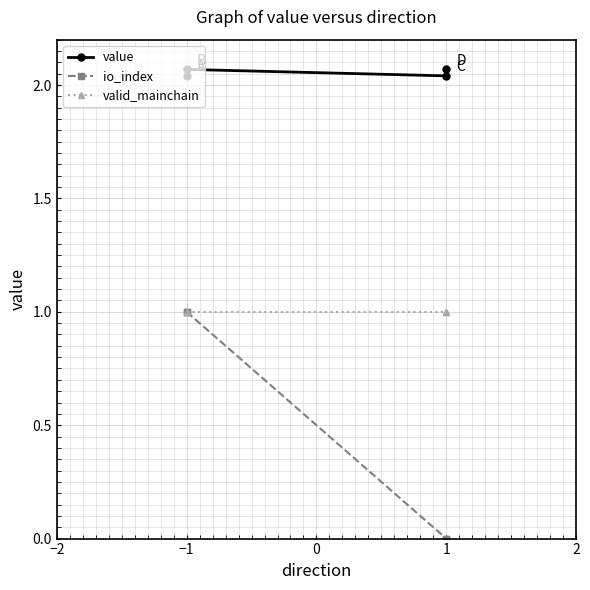

What is the label of the 2nd point from the right?

1